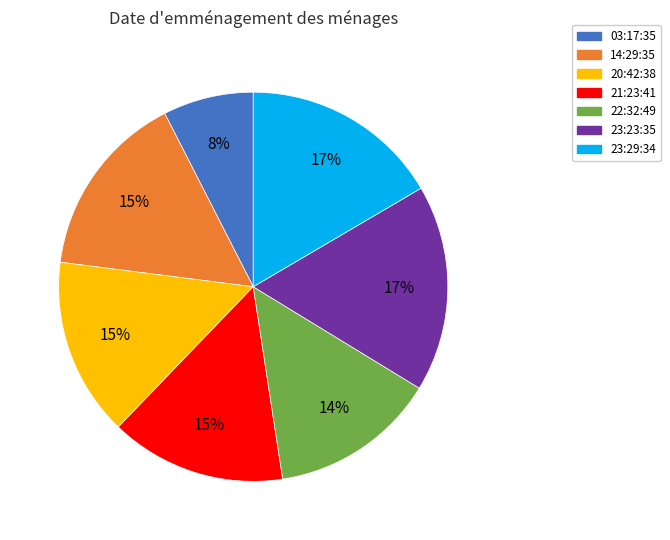

To the nearest percent, what is the average slice percentage?

14%